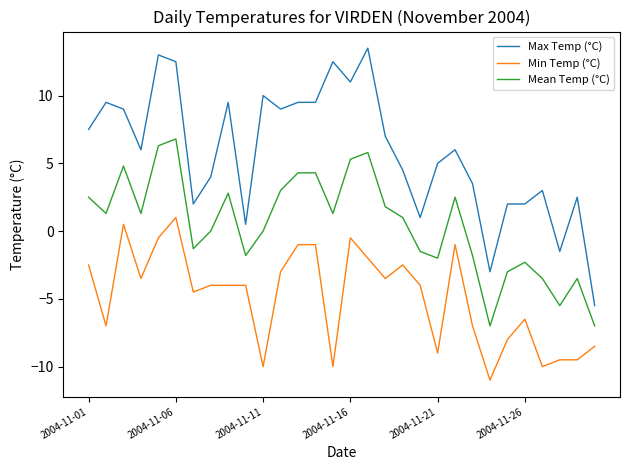

What are all the series names shown in the legend?

Max Temp (°C), Min Temp (°C), Mean Temp (°C)